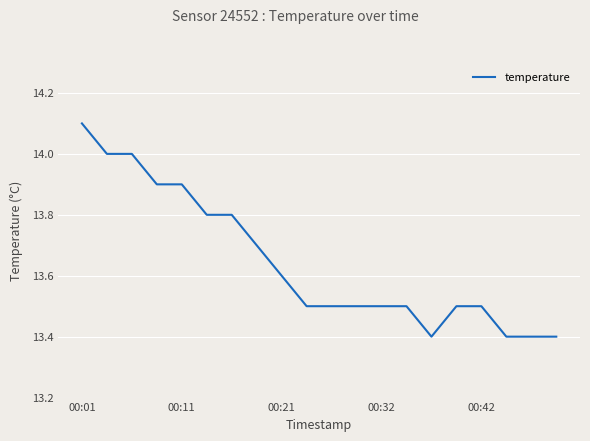

What is the sum of all values?

272.9